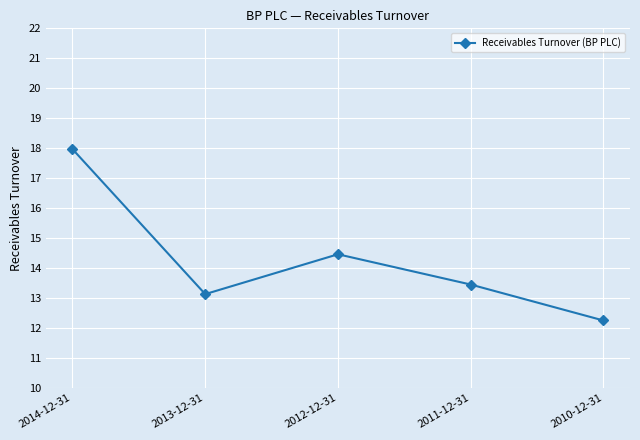

What is the greatest value displayed?

18.0